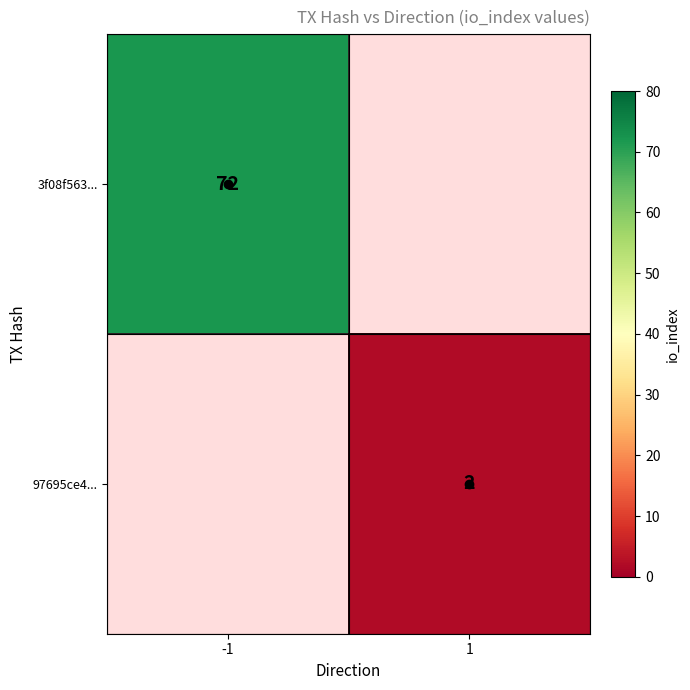

The value of 3f08f563... at -1 is 48. True or false?

False